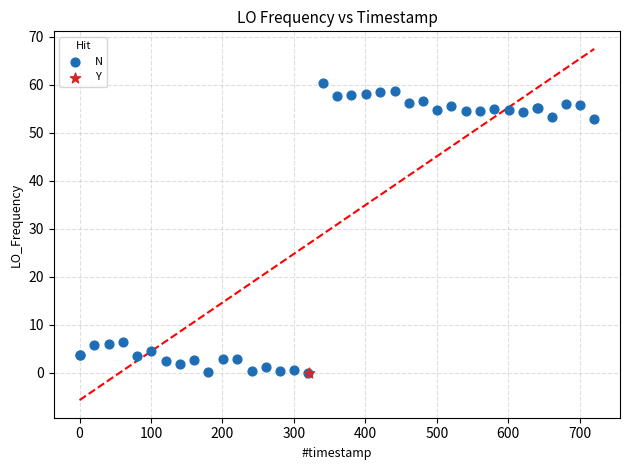

What are all the series names shown in the legend?

N, Y